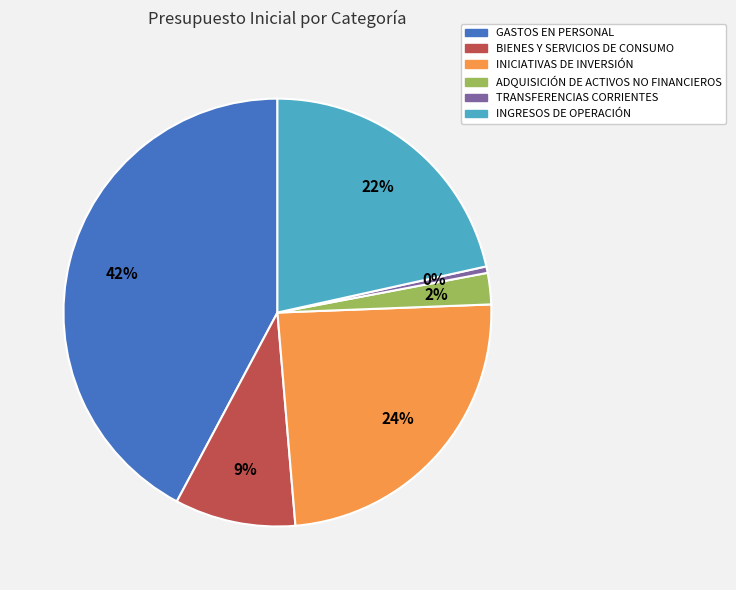

What is the smallest slice in the pie chart?

TRANSFERENCIAS CORRIENTES